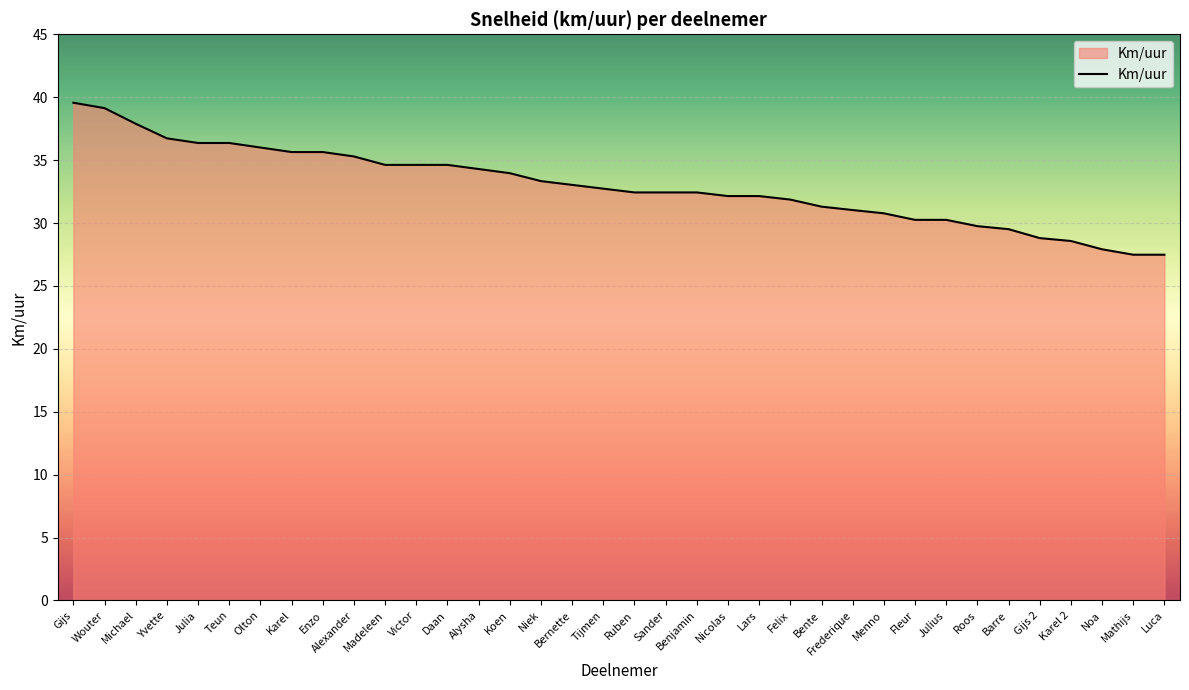

The value at Alexander is 35.3. True or false?

True